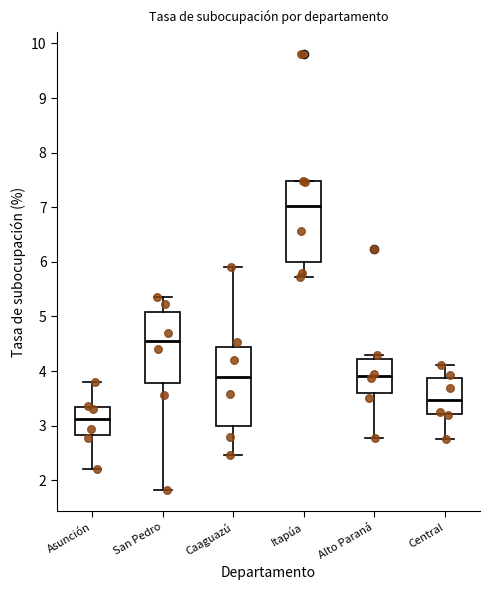

Where is the lower edge of the box for Caaguazú on the y-axis? The values are not printed on the chart, so give them approximately, as read against the axis.

3.0